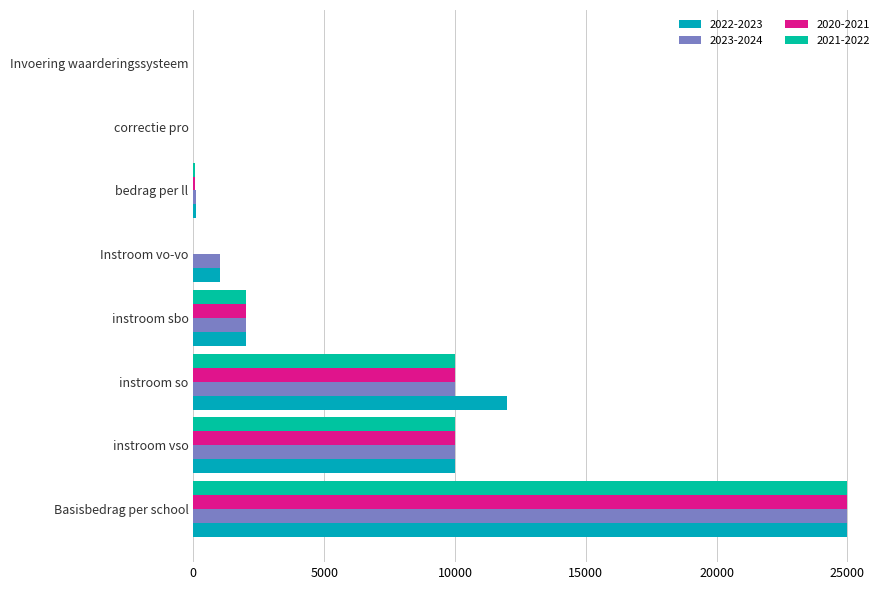

Which series has the largest total across all categories?

2022-2023